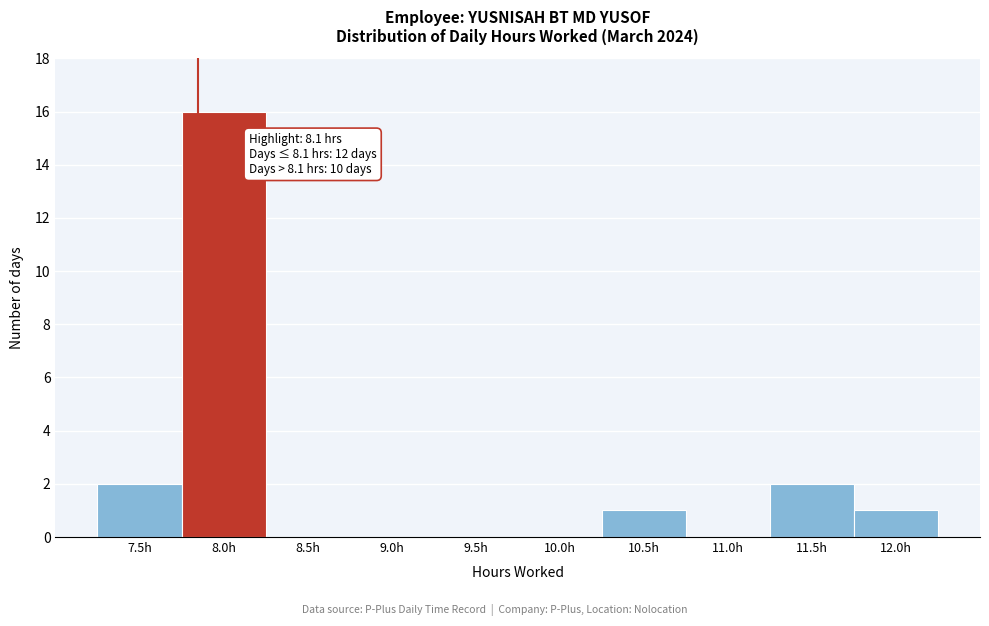

Reading left to right, what are all the values shown in this chart?

7.5h=2	8.0h=16	8.5h=0	9.0h=0	9.5h=0	10.0h=0	10.5h=1	11.0h=0	11.5h=2	12.0h=1